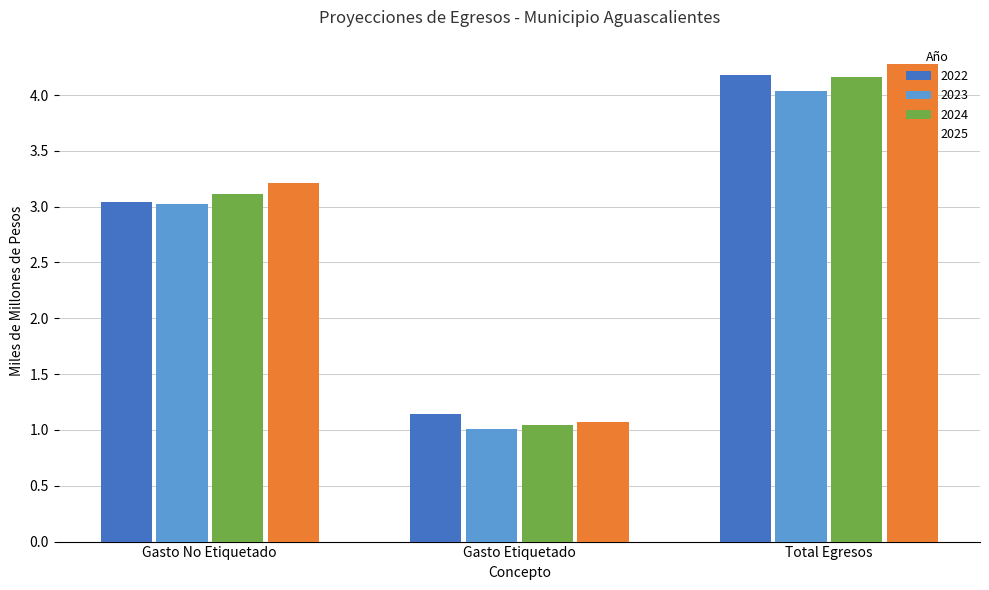

What is the difference between the 2025 values at Total Egresos and Gasto No Etiquetado?

1.1